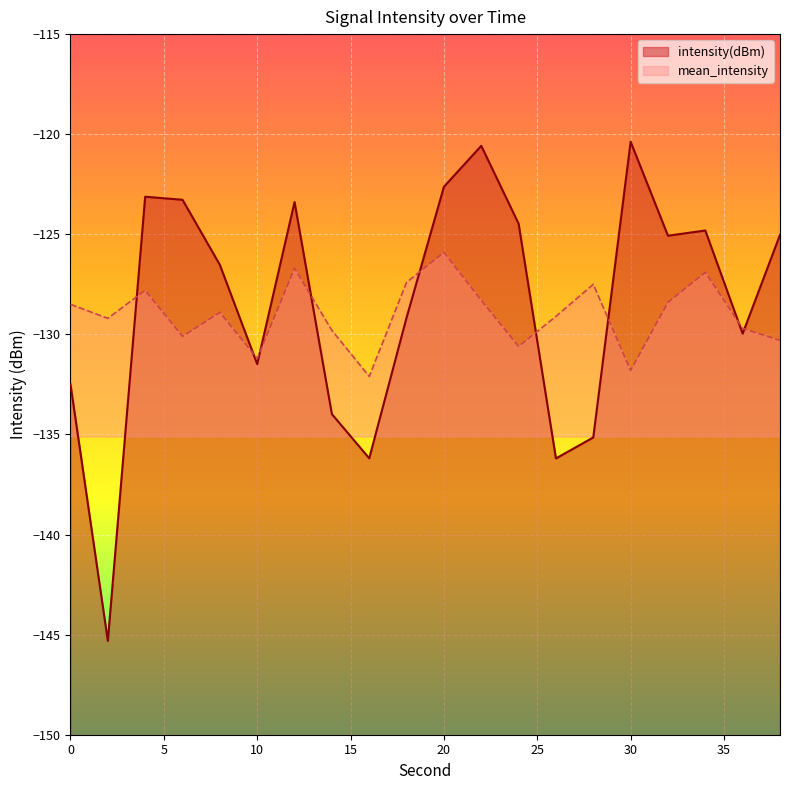

What is the difference between the maximum and minimum values in the mean_intensity series?

6.2